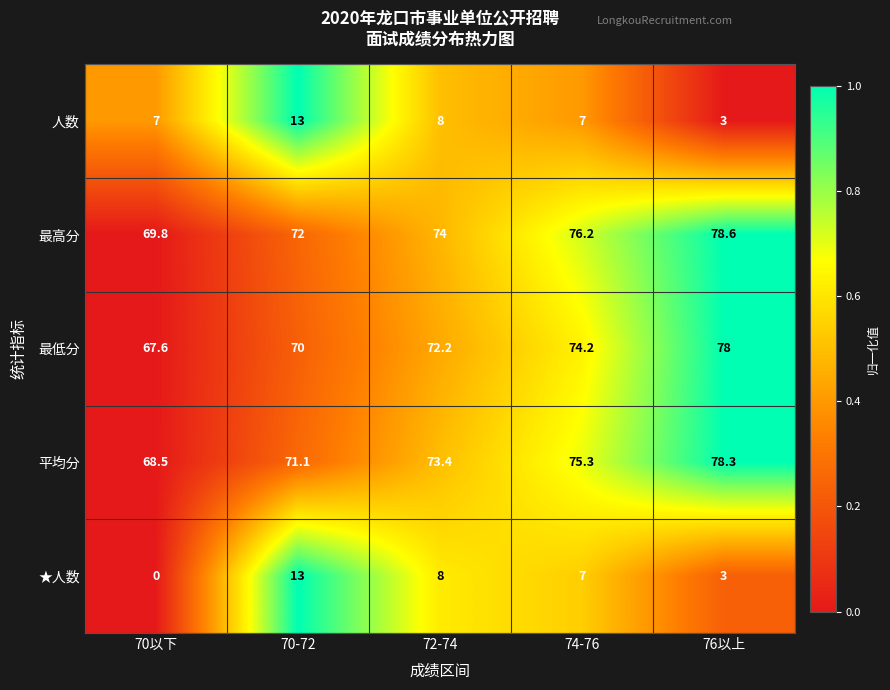

What is the spread (max minus min) of values at 72-74?

66.0